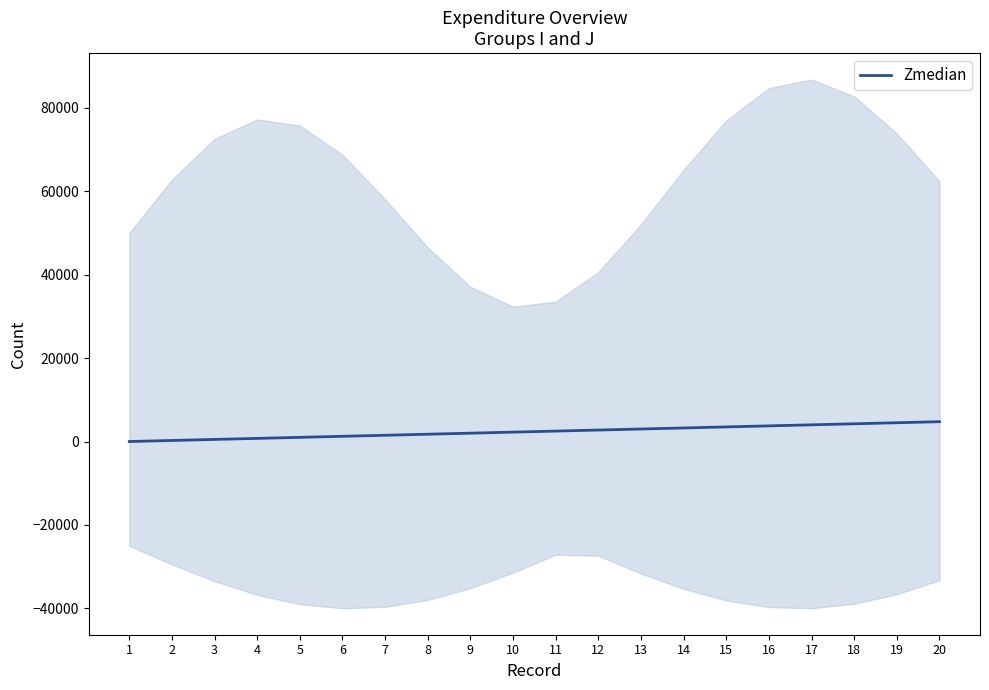

What is the maximum value shown in the chart?

4750